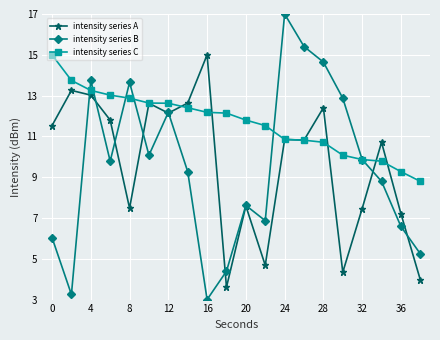

Which series has the largest total across all categories?

intensity series C